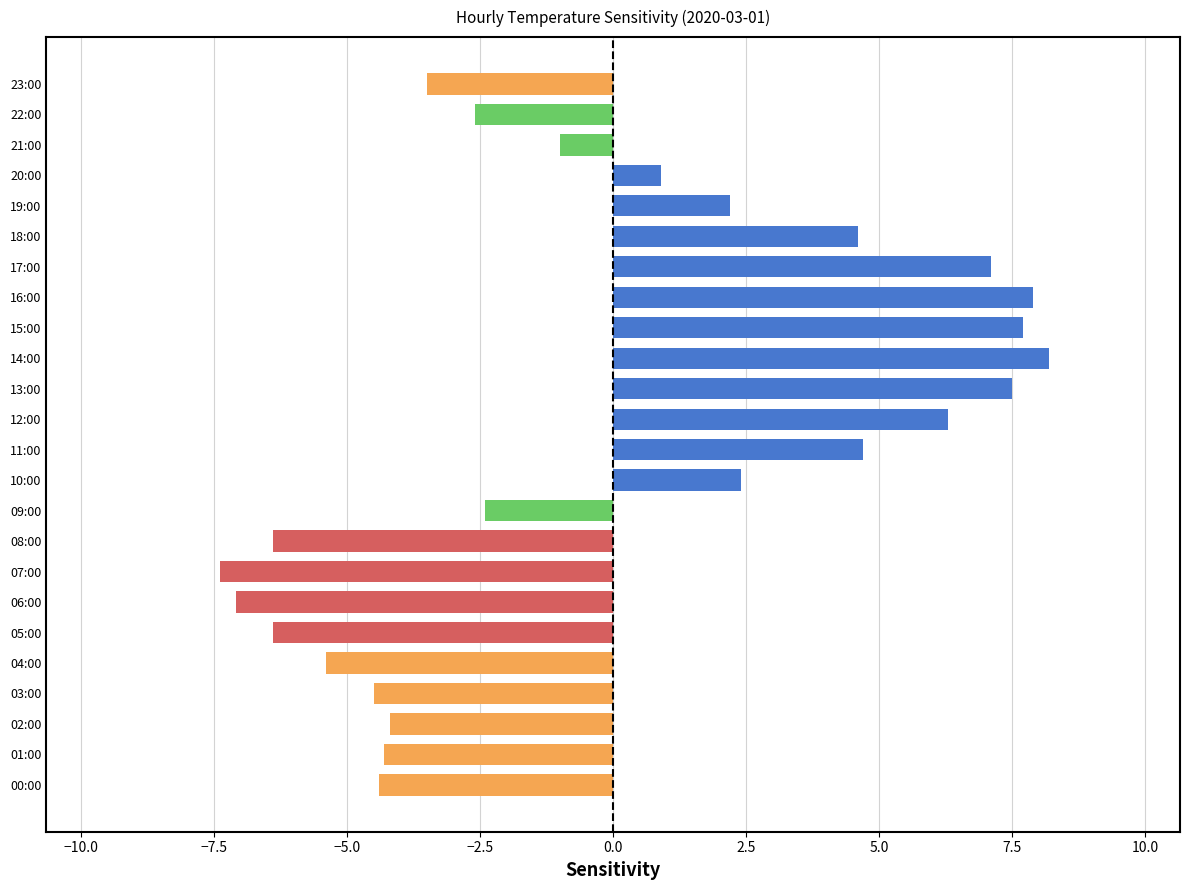

What is the sum of all values?

-0.1